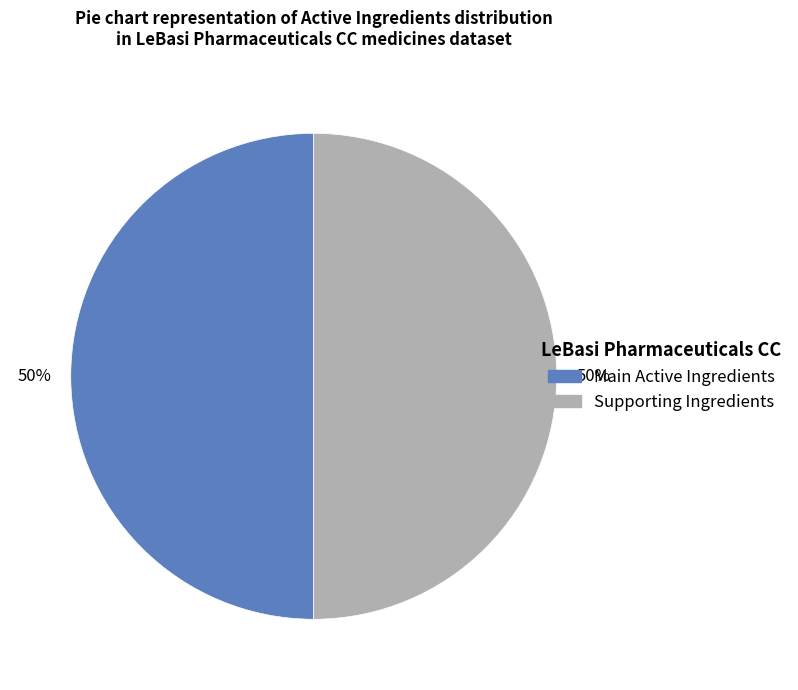

To the nearest percent, what is the average slice percentage?

50%